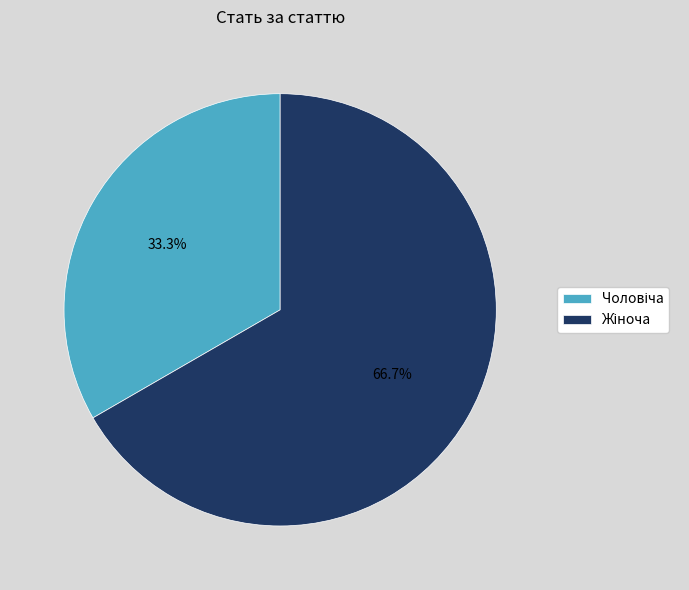

Is there a majority slice in this chart?

Yes